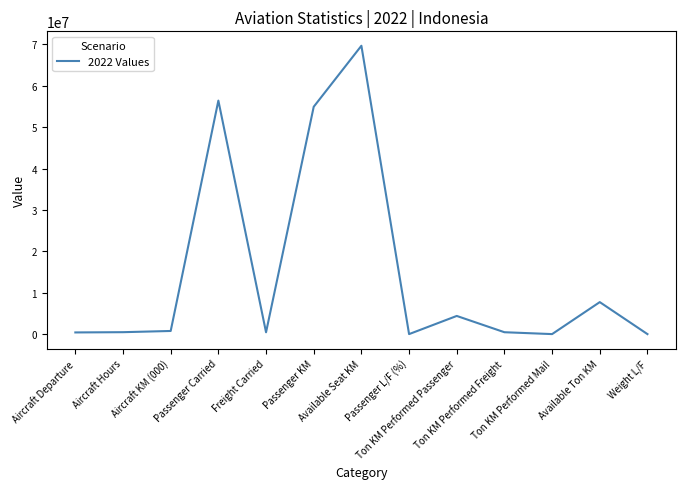

What is the difference between the maximum and minimum values?

69667003.3